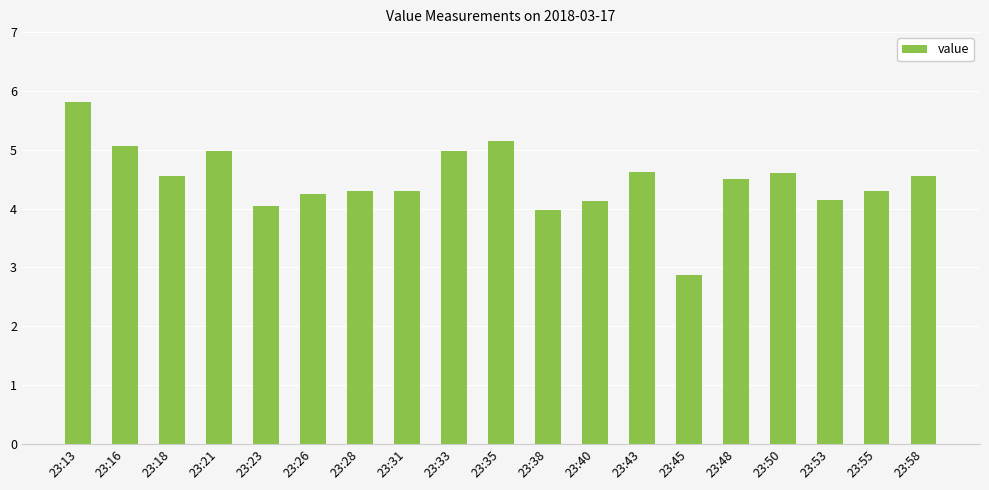

What is the difference between the values at 23:55 and 23:43?

0.3